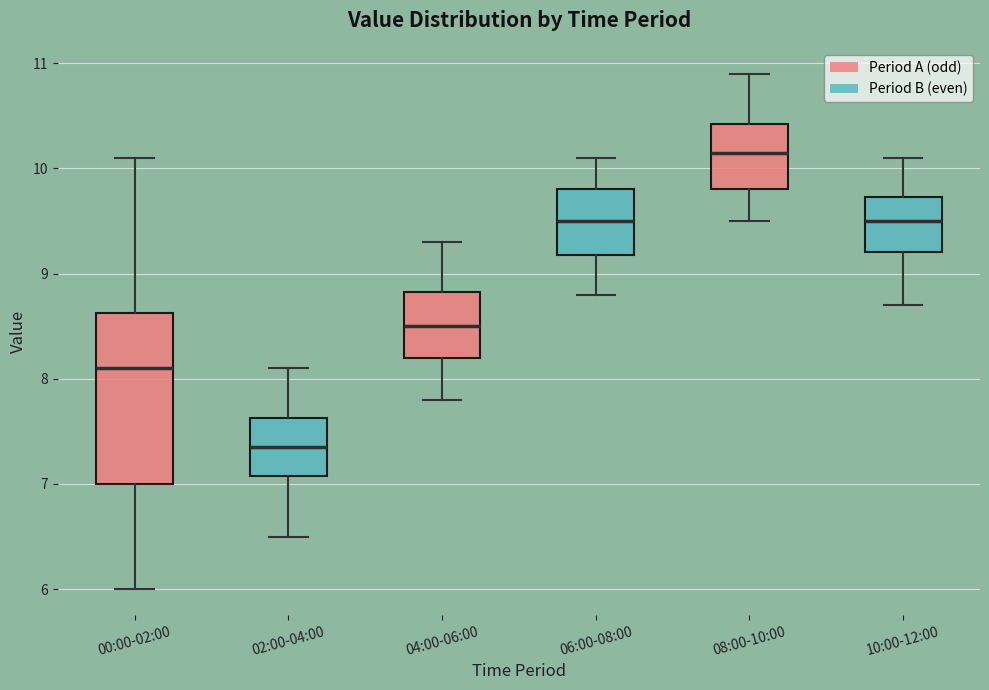

Which box has the lowest median line?

02:00-04:00